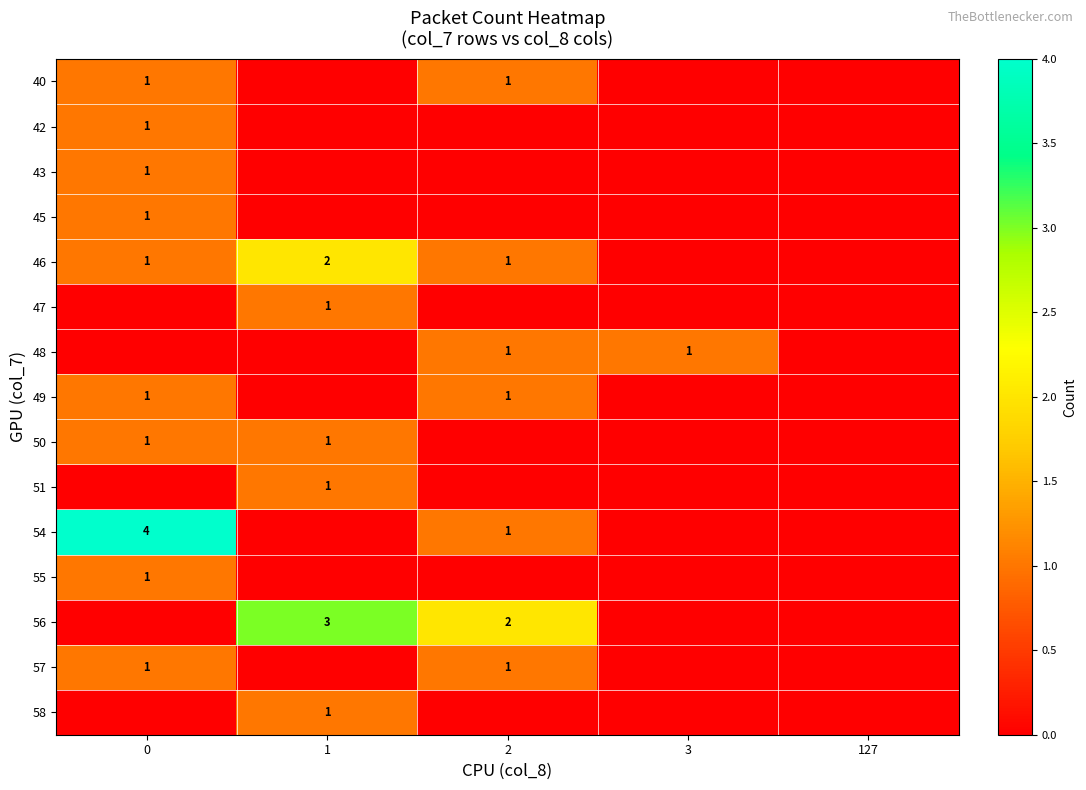

The value of 40 at 2 is 1. True or false?

True